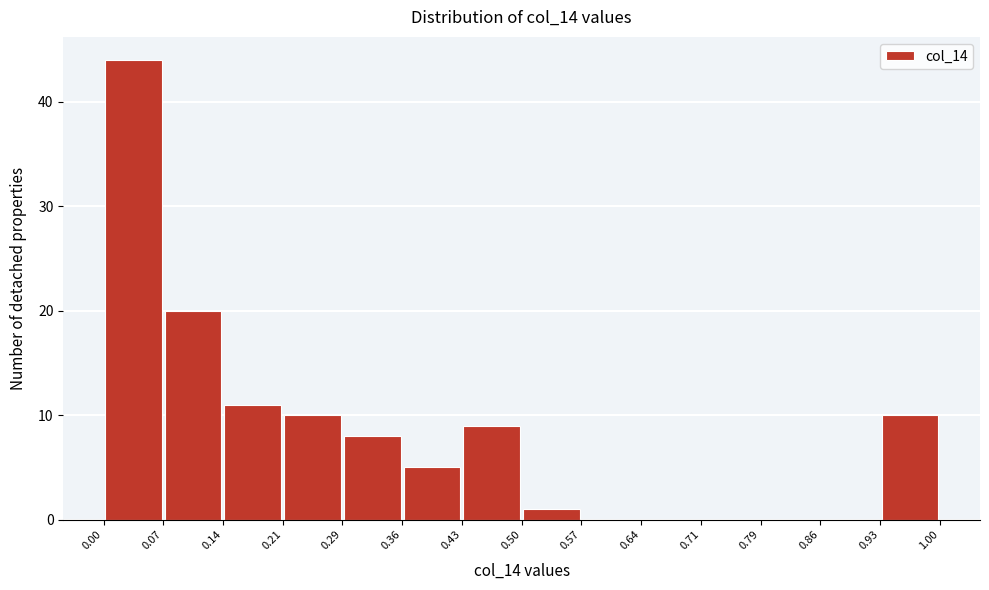

How tall is the bar that spans 0.07 to 0.14 on the x-axis? The values are not printed on the chart, so give them approximately, as read against the axis.

20